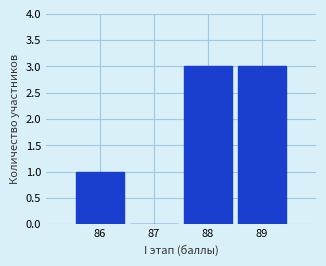

Reading left to right, list every bar in this chart as the range it spans on the x-axis followed by its height. The values are not printed on the chart, so give them approximately, as read against the axis.

85.5 to 86.5: 1
86.5 to 87.5: 0
87.5 to 88.5: 3
88.5 to 89.5: 3